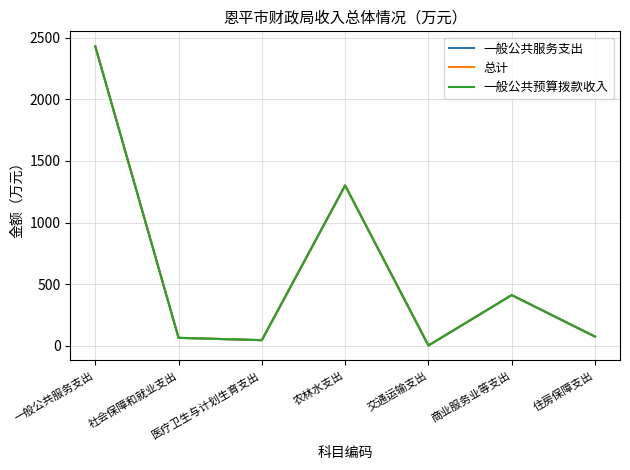

At which category is the sum across all series the highest?

一般公共服务支出